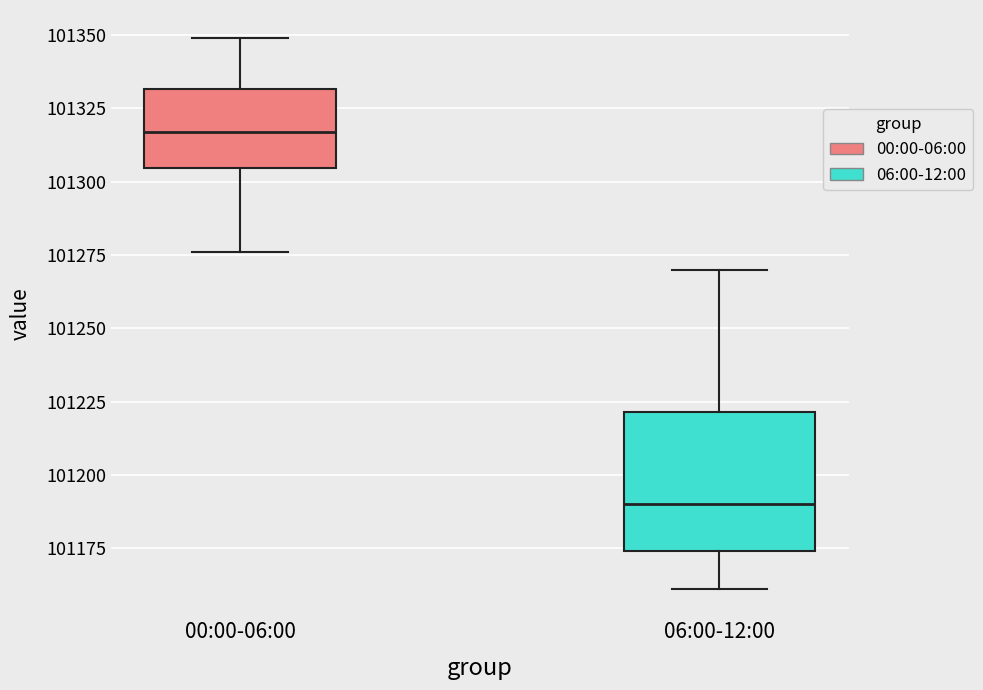

Which box's median line is the lowest?

06:00-12:00